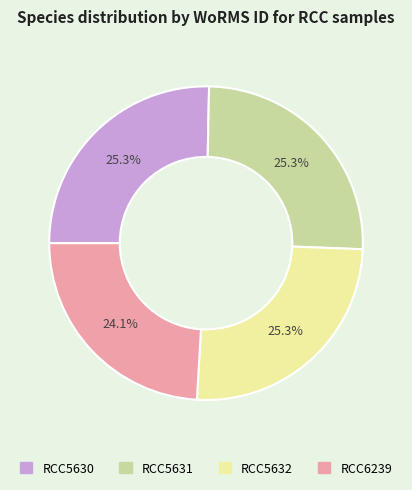

Which slice is the smallest?

RCC6239